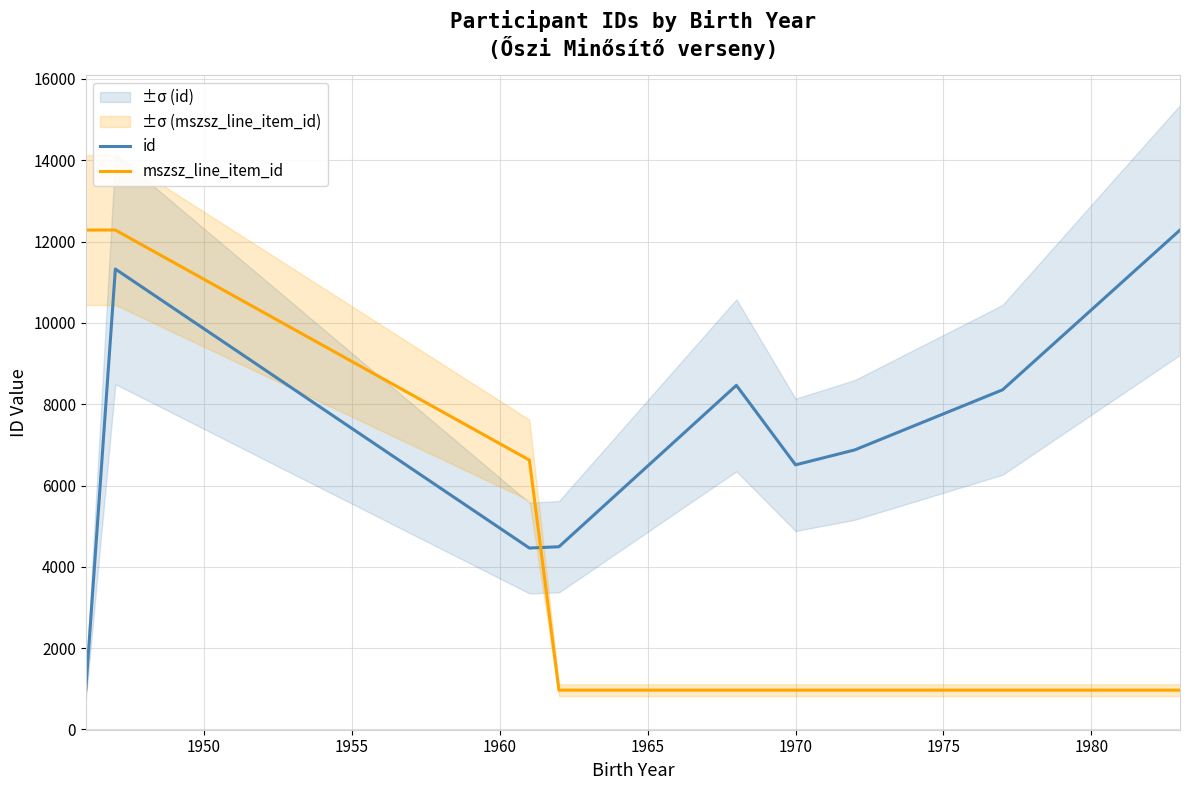

Which series ends up on top after the final intersection of id and mszsz_line_item_id?

id